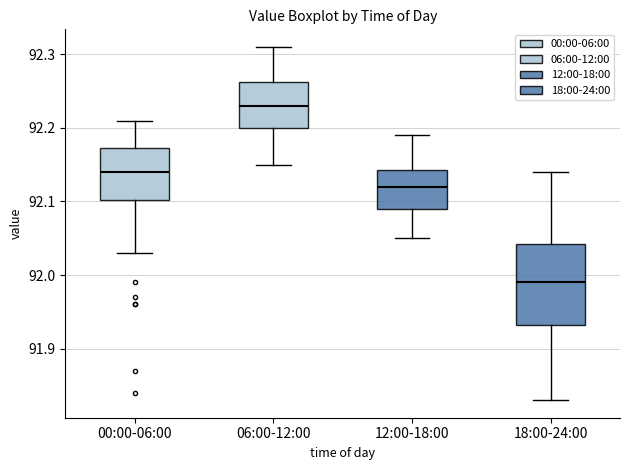

Comparing the boxes themselves (not the whiskers), which one is the tallest?

18:00-24:00